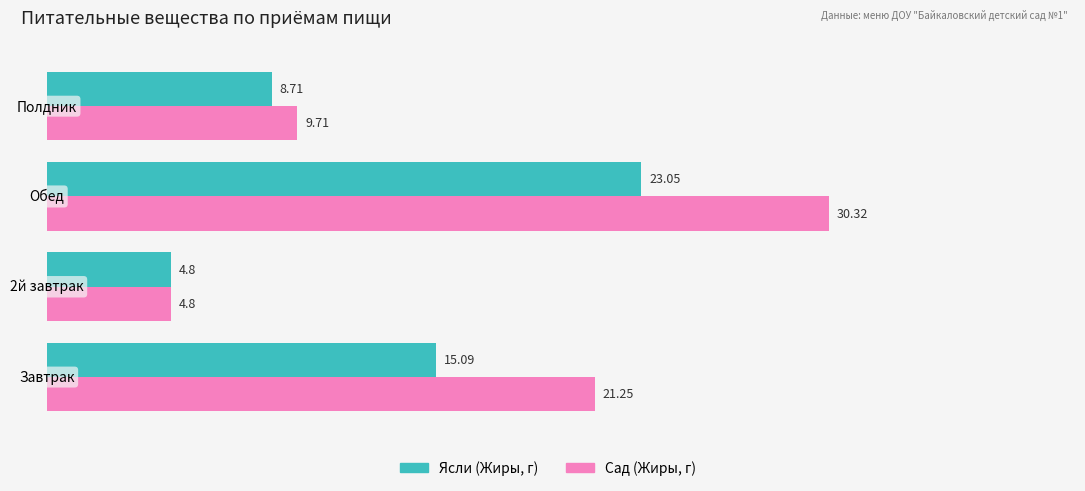

How many series are shown in this chart?

2